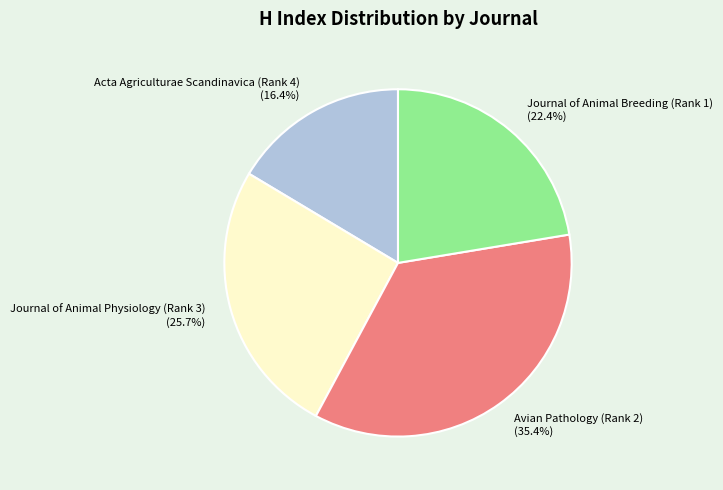

How many slices are in this pie chart?

4